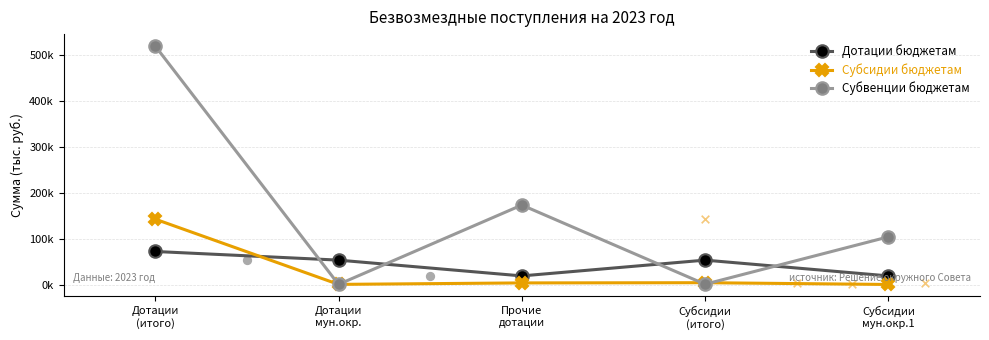

What is the total value across all series at Дотации
мун.окр.?

53869.8